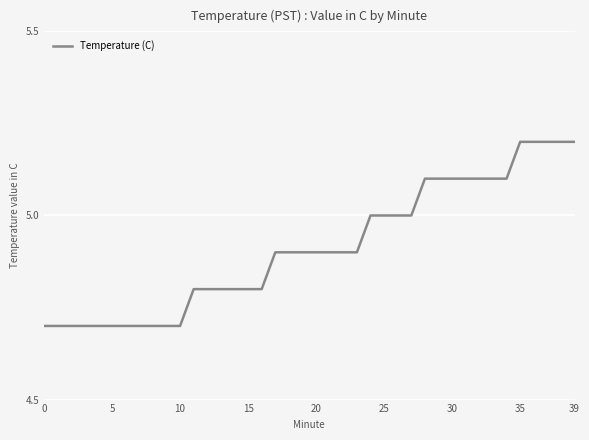

What is the difference between the maximum and minimum values?

0.5